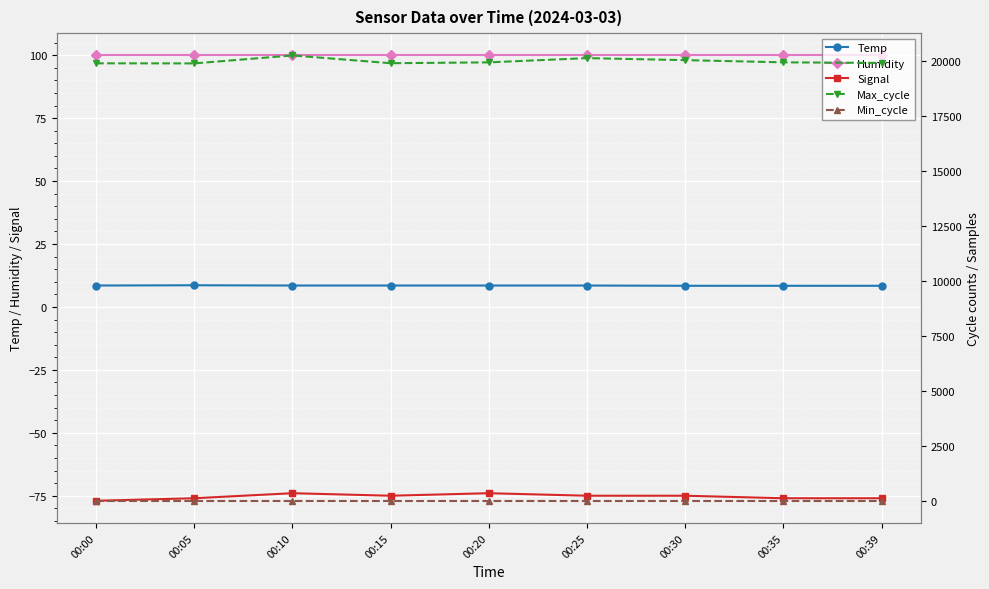

At which category is the sum across all series the highest?

00:10